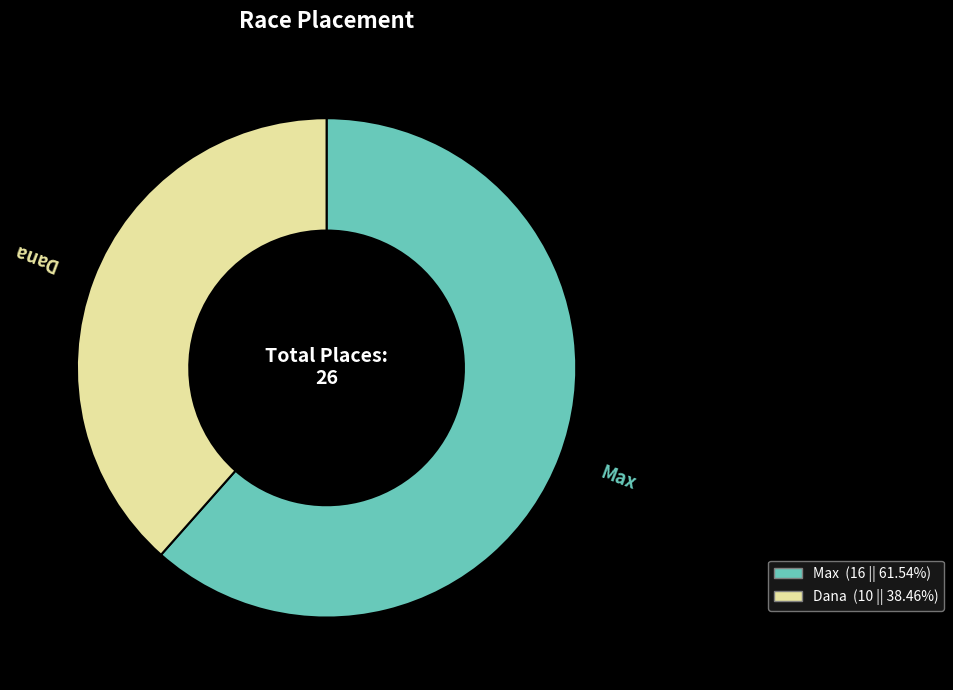

Does Max account for over 50% of the chart?

Yes